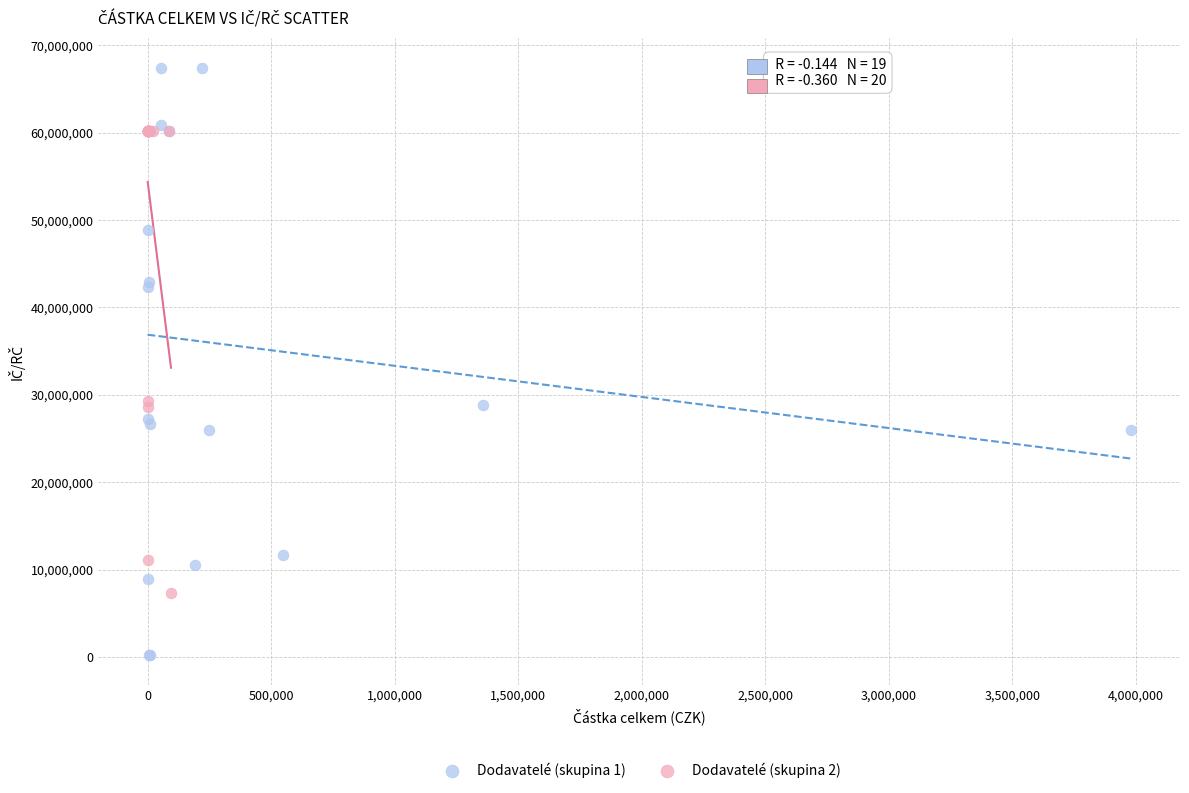

Which series contains the lowest Y value?

Dodavatelé (skupina 1)